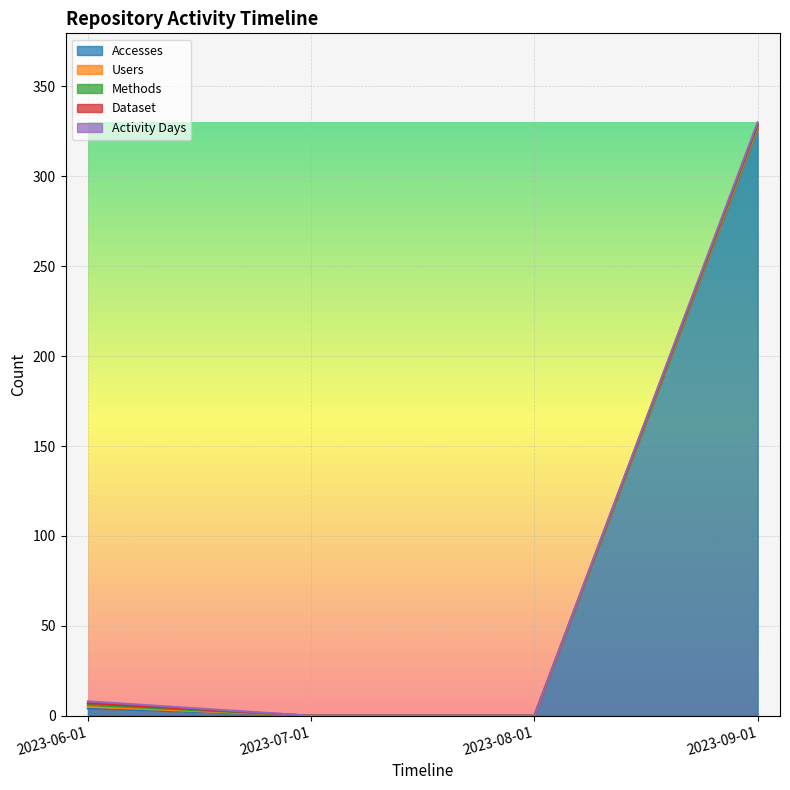

What is the label of the 4th point from the left?

2023-09-01